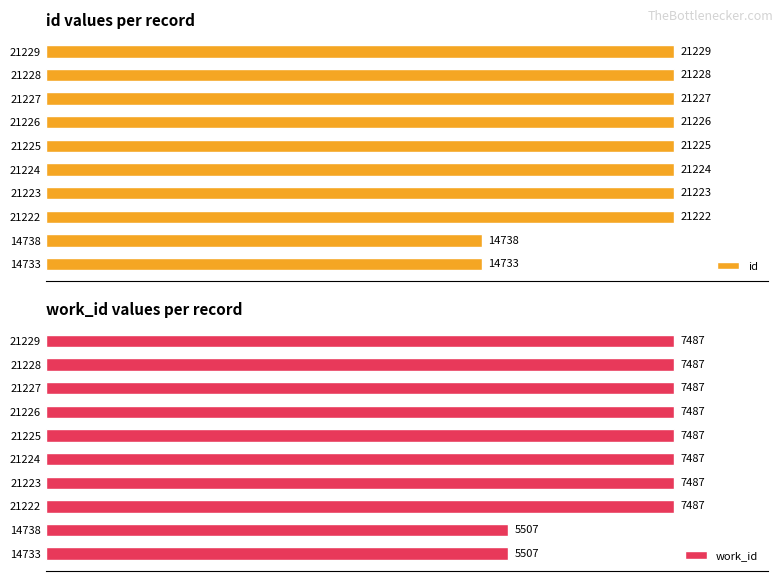

How many data points in id are less than 21225?

5